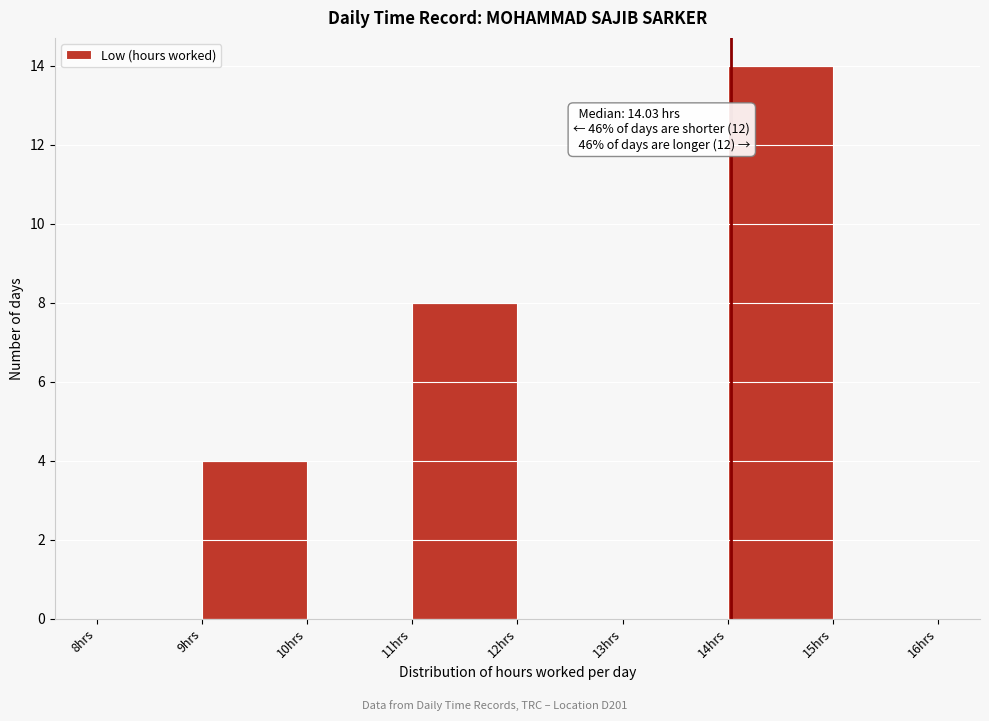

Over which range of the x-axis is the bar tallest?

14 to 15